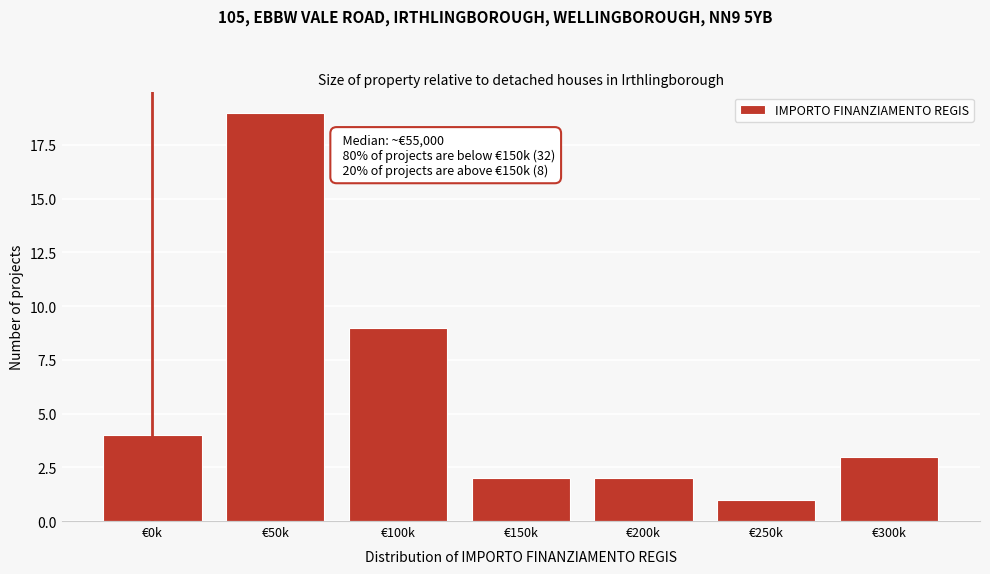

Reading left to right, transcribe all the data shown in this chart.

€0k=4	€50k=19	€100k=9	€150k=2	€200k=2	€250k=1	€300k=3